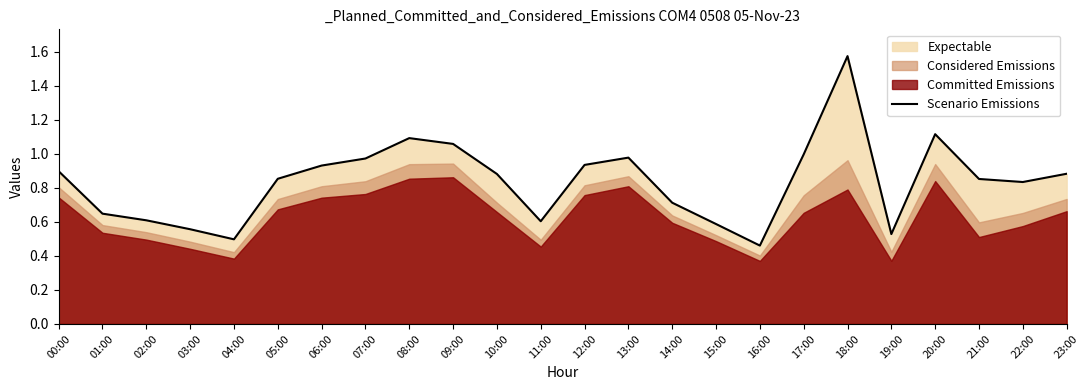

What is the change in value from 00:00 to 07:00?

+0.1